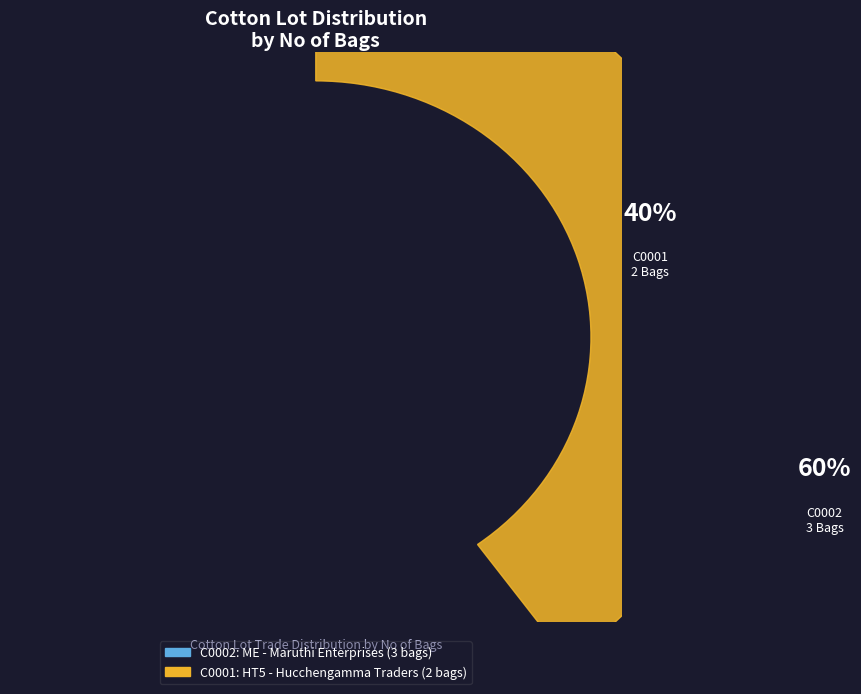

Which category has the biggest portion of the pie?

C0002